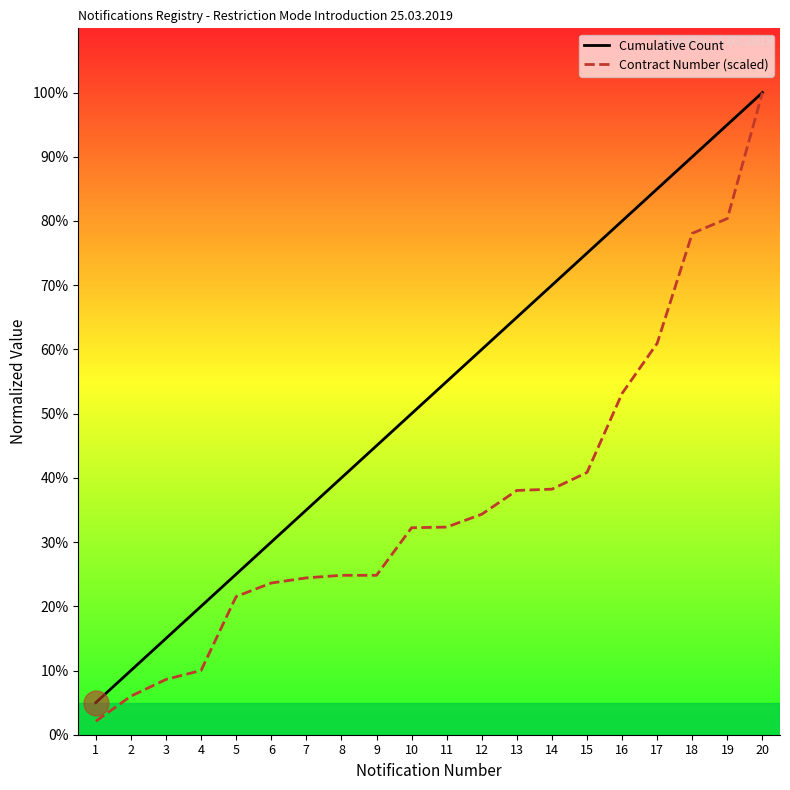

True or false: Contract Number (scaled) has more than 2 points higher than both neighbors.

False